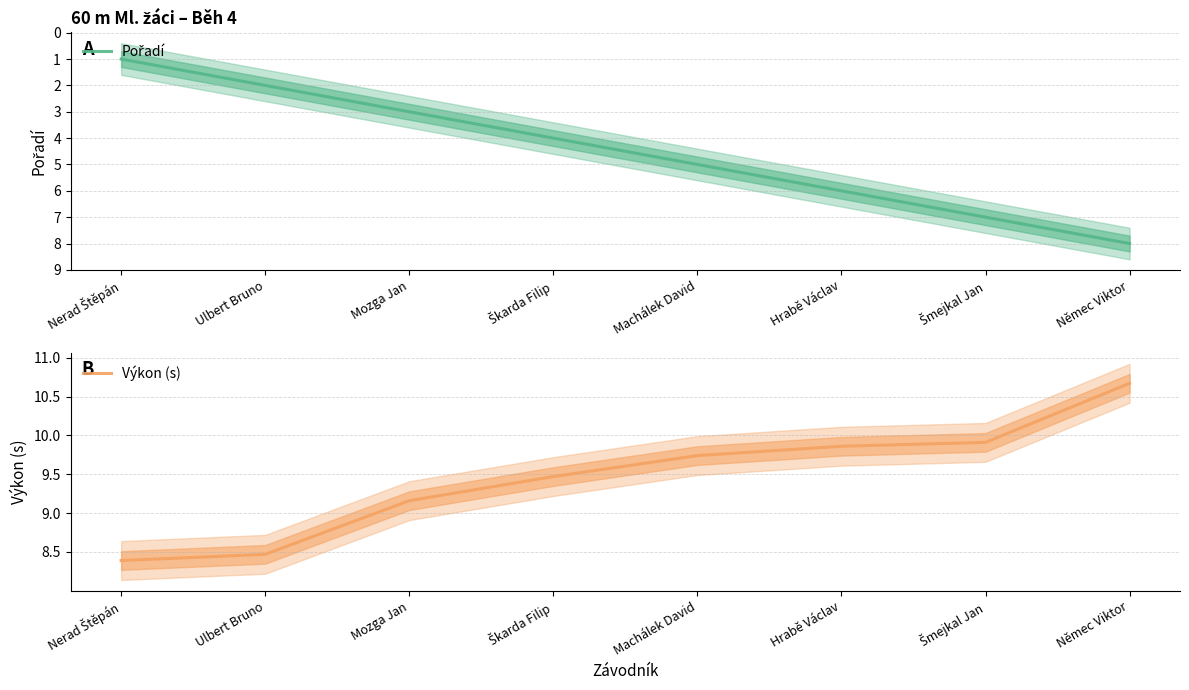

True or false: Pořadí and Výkon (s) cross at least once.

False